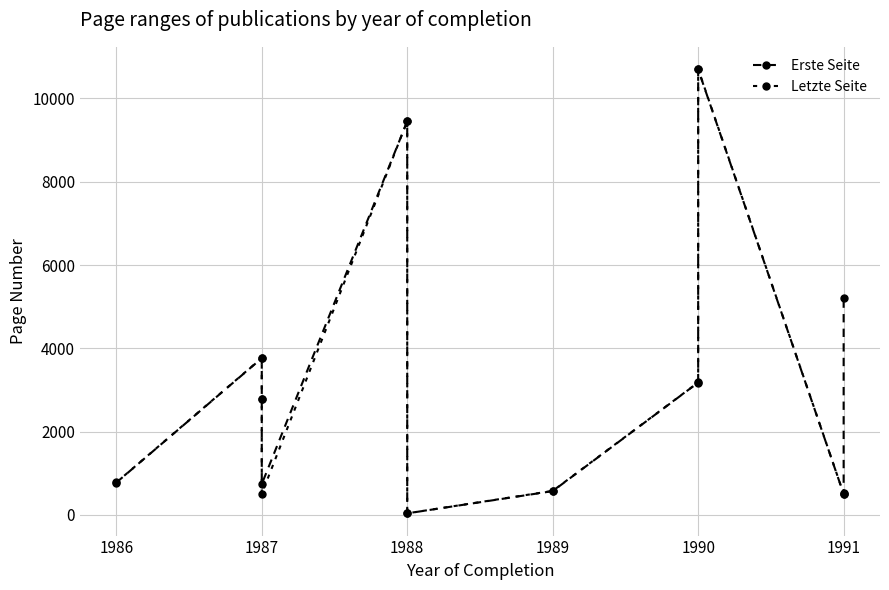

How many categories are shown in the chart?

11